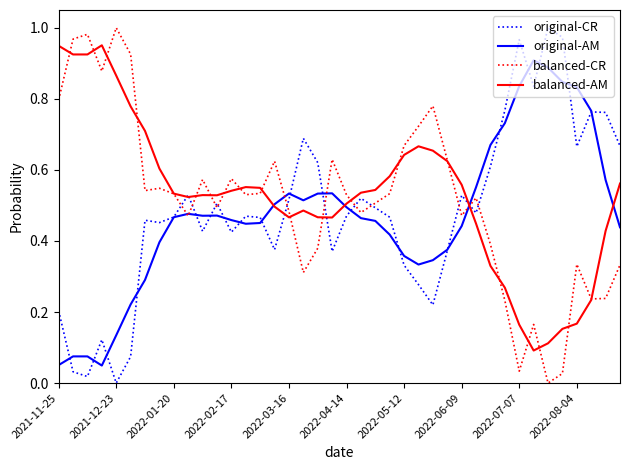

The balanced-AM series shows 0.7 at 2022-03-16. True or false?

False